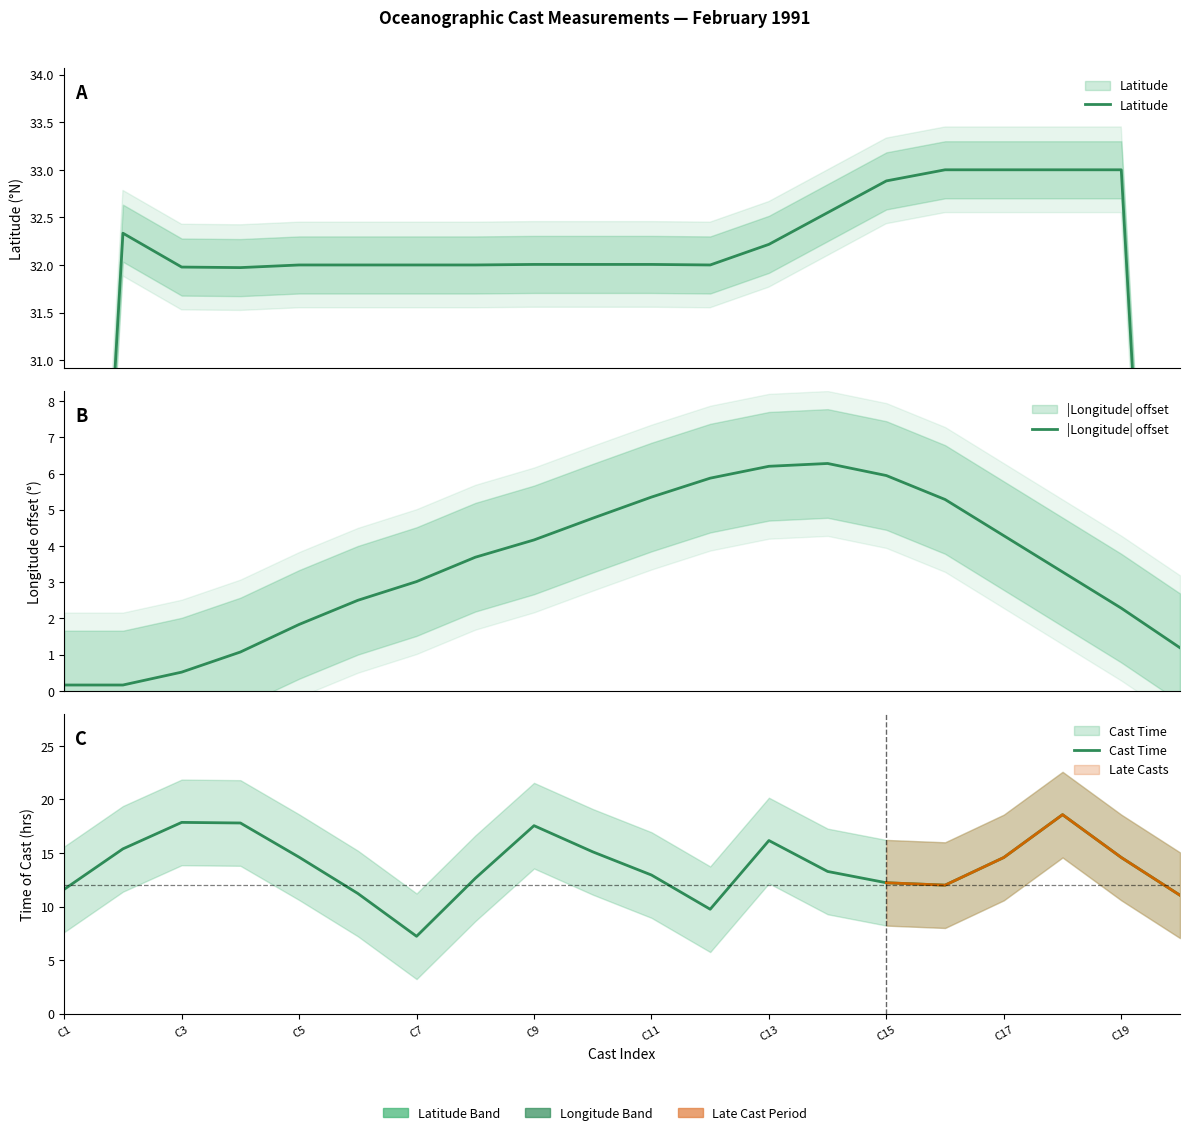

At C19, list the series in order from largest to smallest.

Latitude, Cast Time, |Longitude| offset